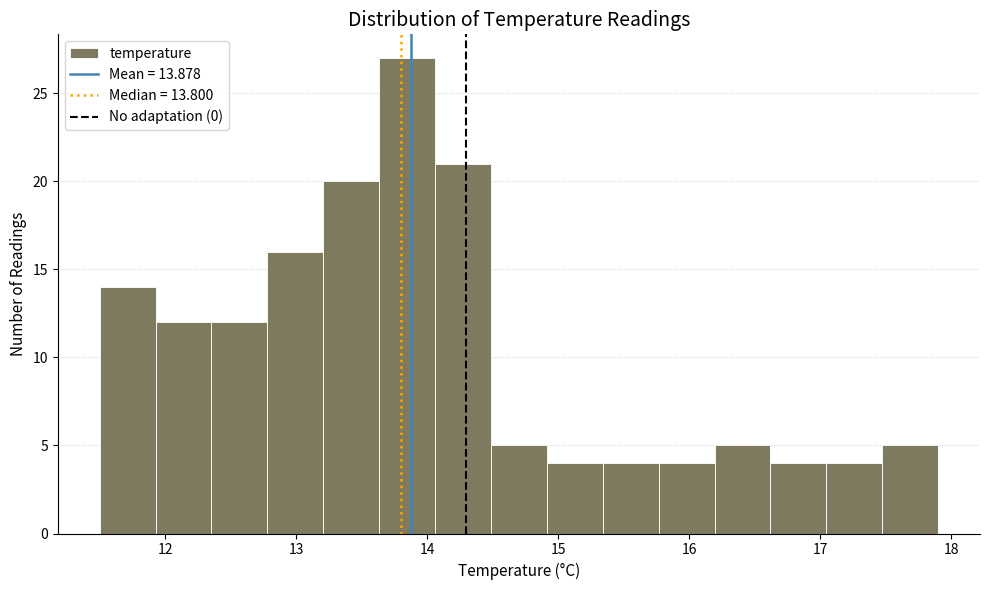

Reading left to right, list every bar in this chart as the range it spans on the x-axis followed by its height. Neither the bar edges nor the heights are printed on the chart, so give them approximately, as read against the axes.

11.5 to 11.9: 14
11.9 to 12.4: 12
12.4 to 12.8: 12
12.8 to 13.2: 16
13.2 to 13.6: 20
13.6 to 14.1: 27
14.1 to 14.5: 21
14.5 to 14.9: 5
14.9 to 15.3: 4
15.3 to 15.8: 4
15.8 to 16.2: 4
16.2 to 16.6: 5
16.6 to 17.0: 4
17.0 to 17.5: 4
17.5 to 17.9: 5